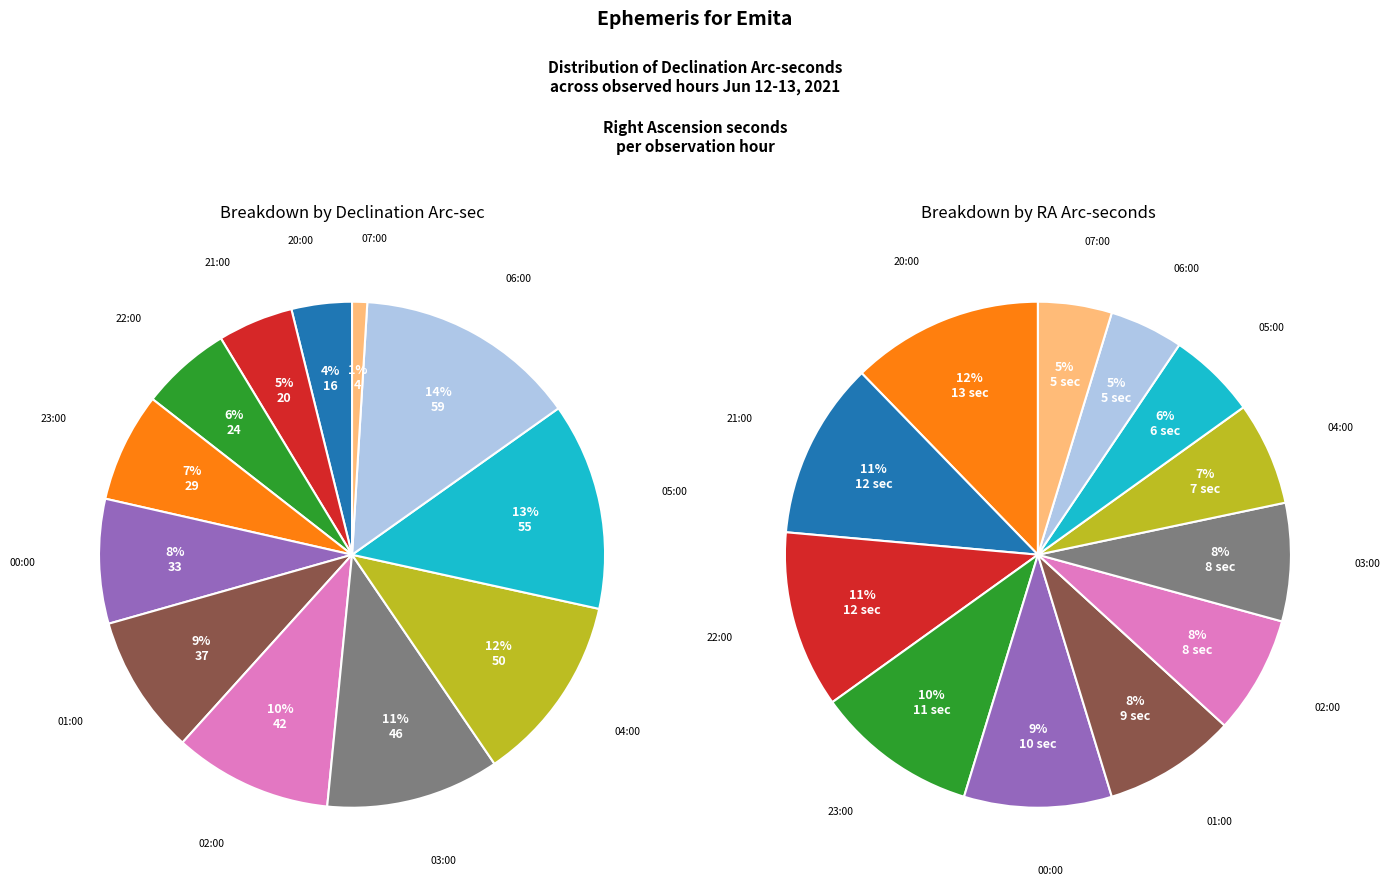

Is there any slice that represents more than half of the pie?

No